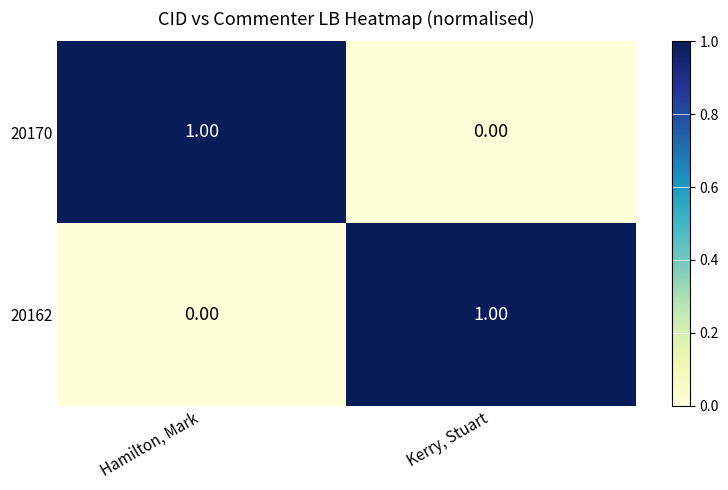

Count the number of data series in this chart.

2